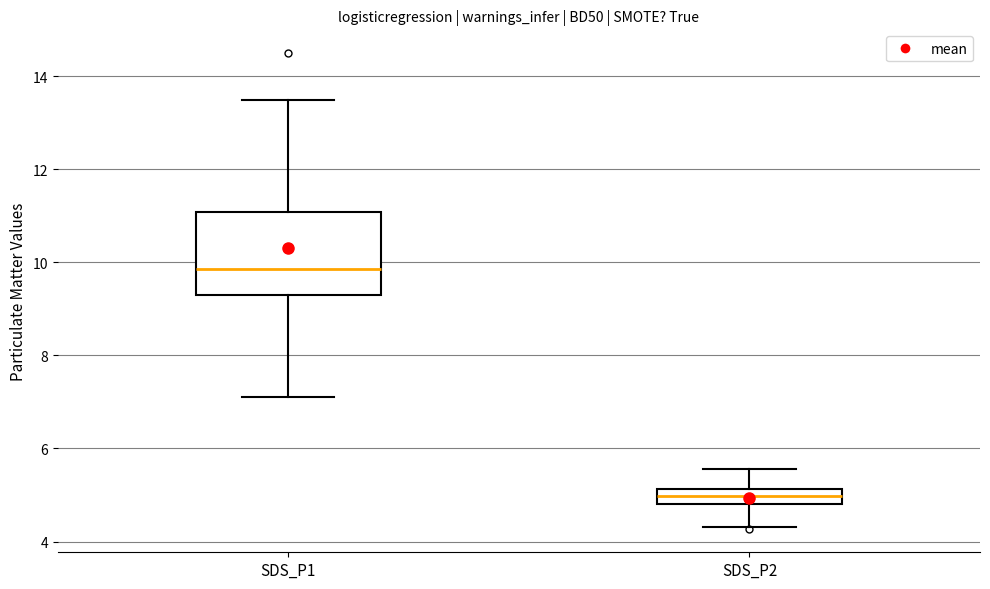

Comparing the boxes themselves (not the whiskers), which one is the tallest?

SDS_P1